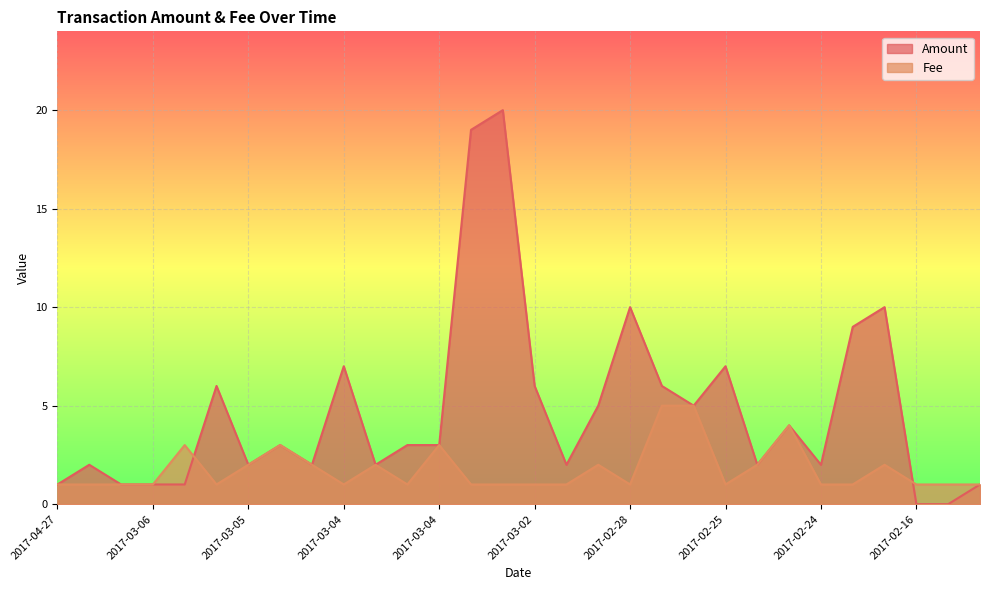

Which label corresponds to the smallest value in the chart?

2017-02-16